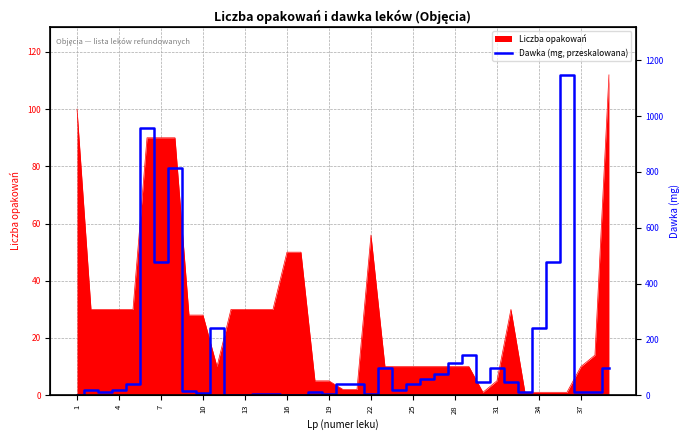

How many values are below 3?

19